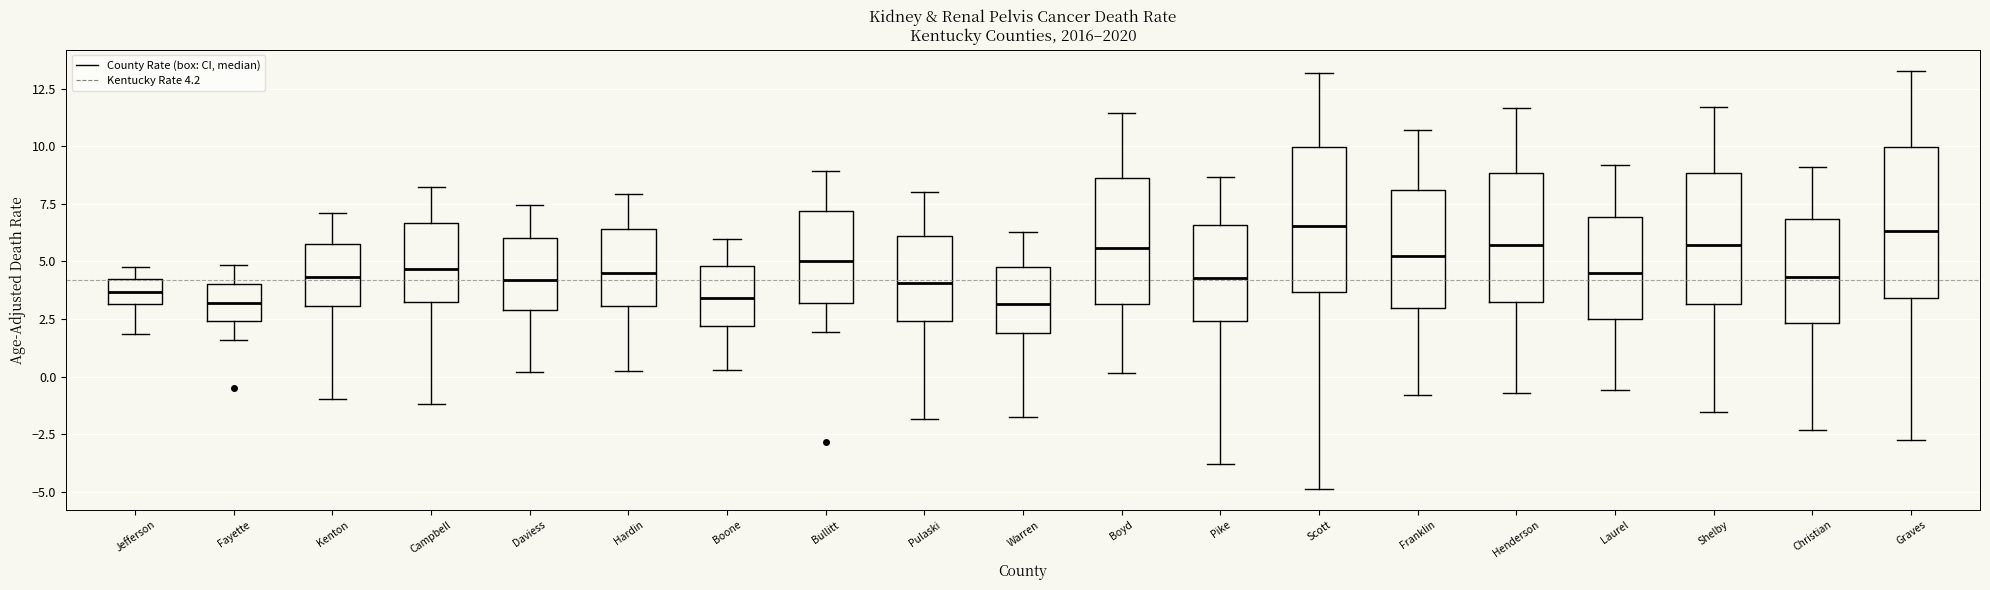

Reading left to right, transcribe this box plot: for each box, give where its median line is, the range the box spans, and where its two whiskers end, as read against the y-axis. The values are not printed on the chart, so give them approximately, as read against the axis.

Jefferson: median 3.5, box 3.0 to 4.0, whiskers 2.0 to 5.0
Fayette: median 3.0, box 2.5 to 4.0, whiskers 1.5 to 5.0
Kenton: median 4.5, box 3.0 to 6.0, whiskers -1.0 to 7.0
Campbell: median 4.5, box 3.0 to 6.5, whiskers -1.0 to 8.0
Daviess: median 4.0, box 3.0 to 6.0, whiskers 0.0 to 7.5
Hardin: median 4.5, box 3.0 to 6.5, whiskers 0.0 to 8.0
Boone: median 3.5, box 2.0 to 5.0, whiskers 0.5 to 6.0
Bullitt: median 5.0, box 3.0 to 7.0, whiskers 2.0 to 9.0
Pulaski: median 4.0, box 2.5 to 6.0, whiskers -2.0 to 8.0
Warren: median 3.0, box 2.0 to 5.0, whiskers -1.5 to 6.5
Boyd: median 5.5, box 3.0 to 8.5, whiskers 0.0 to 11.5
Pike: median 4.5, box 2.5 to 6.5, whiskers -4.0 to 8.5
Scott: median 6.5, box 3.5 to 10.0, whiskers -5.0 to 13.0
Franklin: median 5.0, box 3.0 to 8.0, whiskers -1.0 to 10.5
Henderson: median 5.5, box 3.0 to 9.0, whiskers -0.5 to 11.5
Laurel: median 4.5, box 2.5 to 7.0, whiskers -0.5 to 9.0
Shelby: median 5.5, box 3.0 to 9.0, whiskers -1.5 to 11.5
Christian: median 4.5, box 2.5 to 7.0, whiskers -2.5 to 9.0
Graves: median 6.5, box 3.5 to 10.0, whiskers -2.5 to 13.5